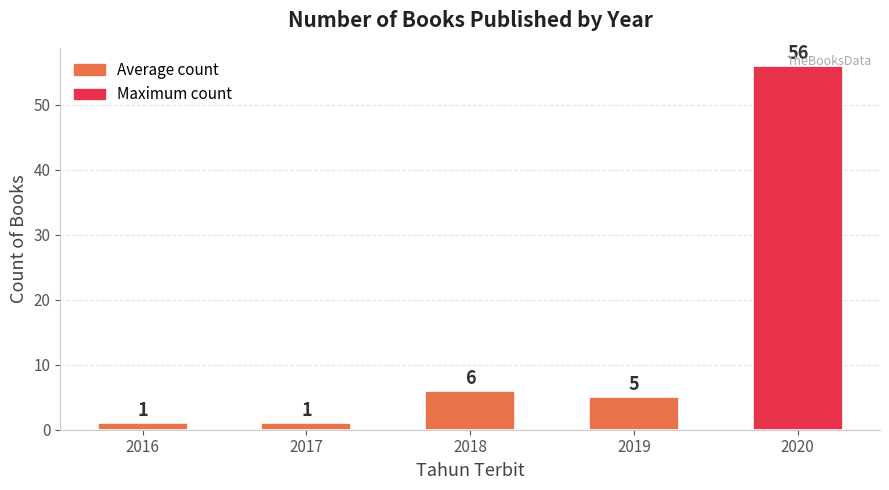

At which label does the data first exceed 5?

2018